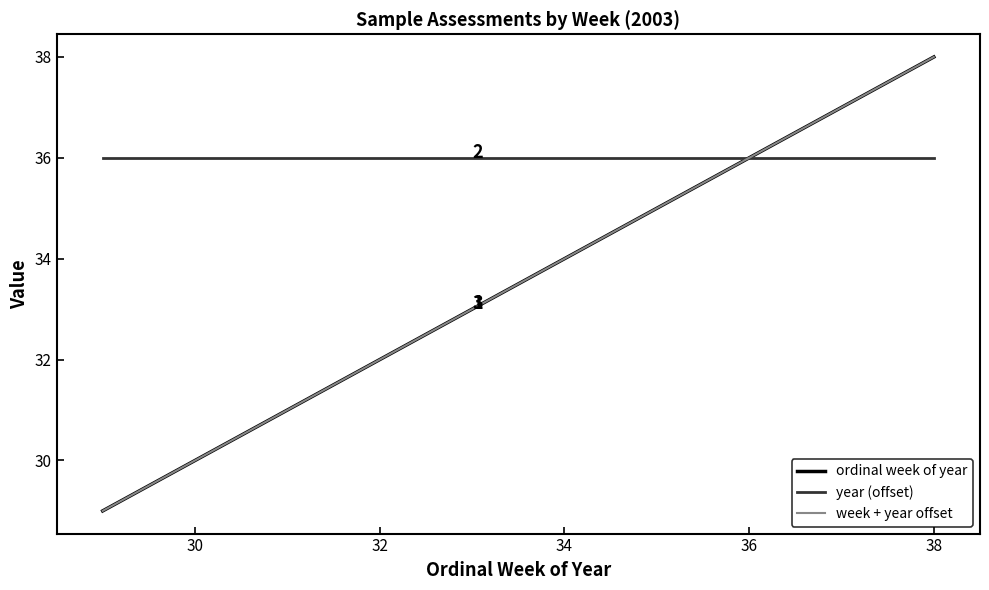

Is this an area chart (filled region under the line)?

No